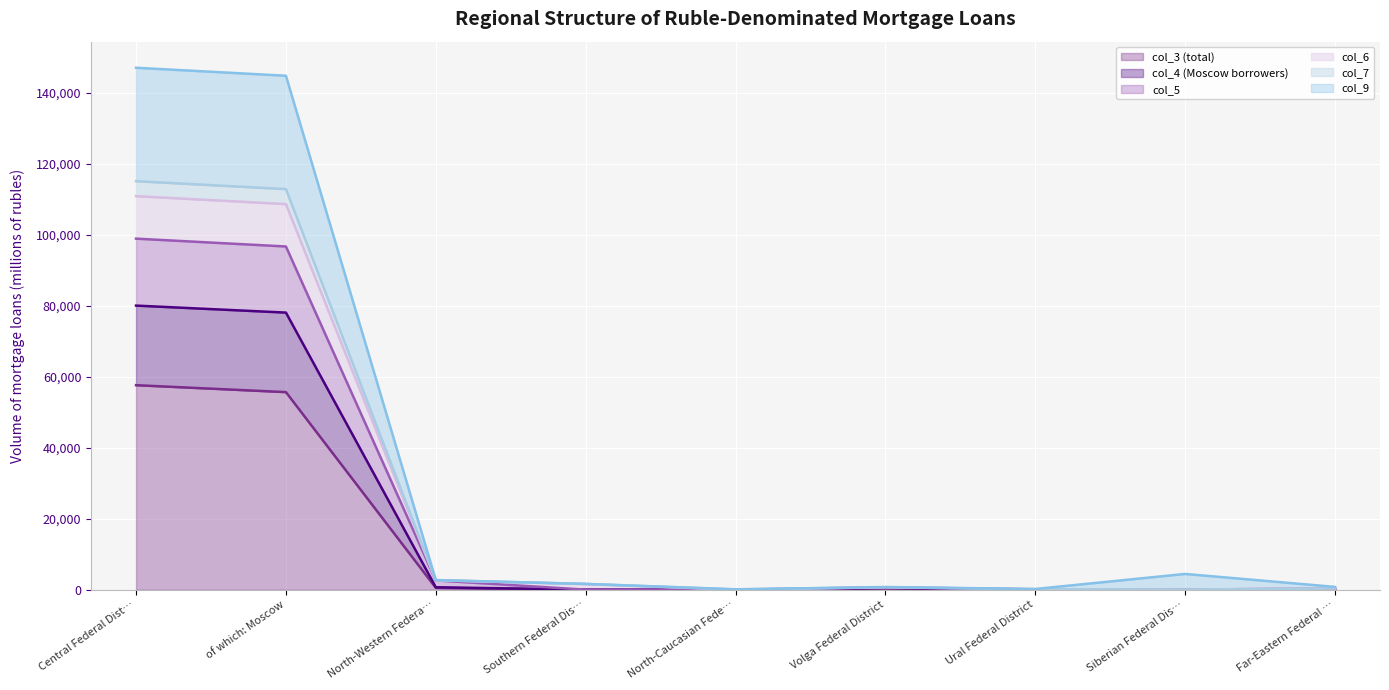

In col_4 (Moscow borrowers), how many points are higher than both neighbors (excluding endpoints)?

1